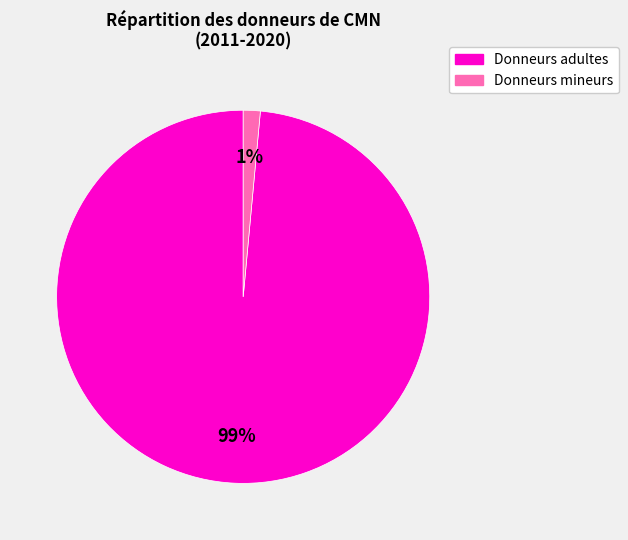

Rank the categories by value from lowest to highest.

Donneurs mineurs, Donneurs adultes